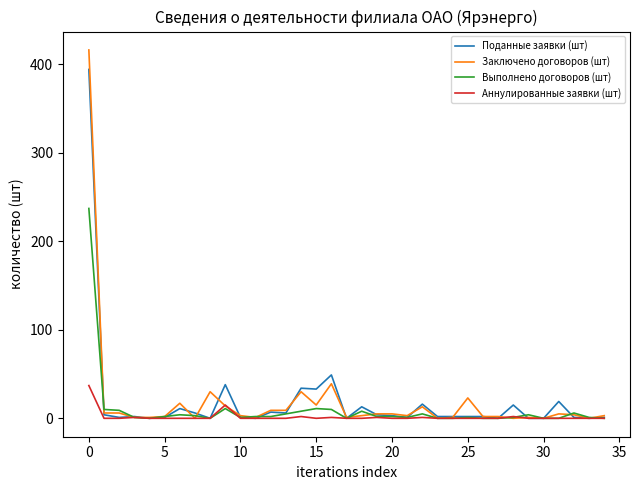

What is the maximum value for Заключено договоров (шт)?

416